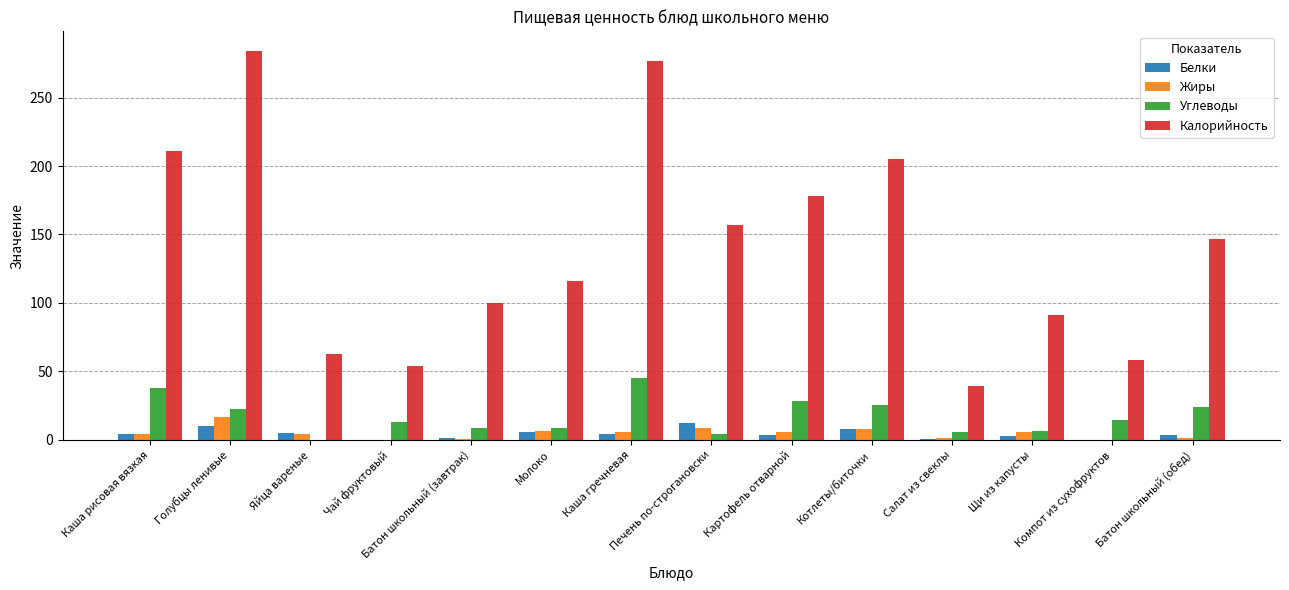

How many groups of bars are there?

14